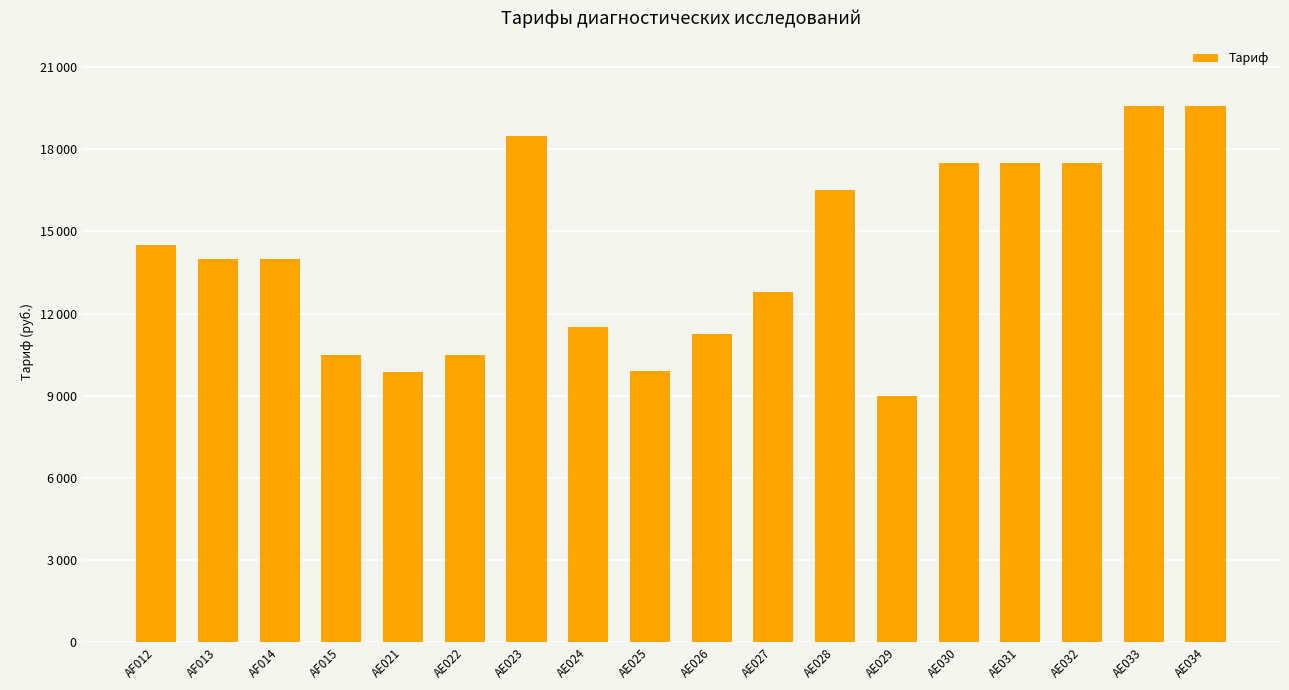

Reading left to right, transcribe all the data shown in this chart.

AF012=14500	AF013=14000	AF014=14000	AF015=10500	AE021=9870	AE022=10500	AE023=18500	AE024=11500	AE025=9900	AE026=11250	AE027=12800	AE028=16500	AE029=9000	AE030=17500	AE031=17500	AE032=17500	AE033=19600	AE034=19600